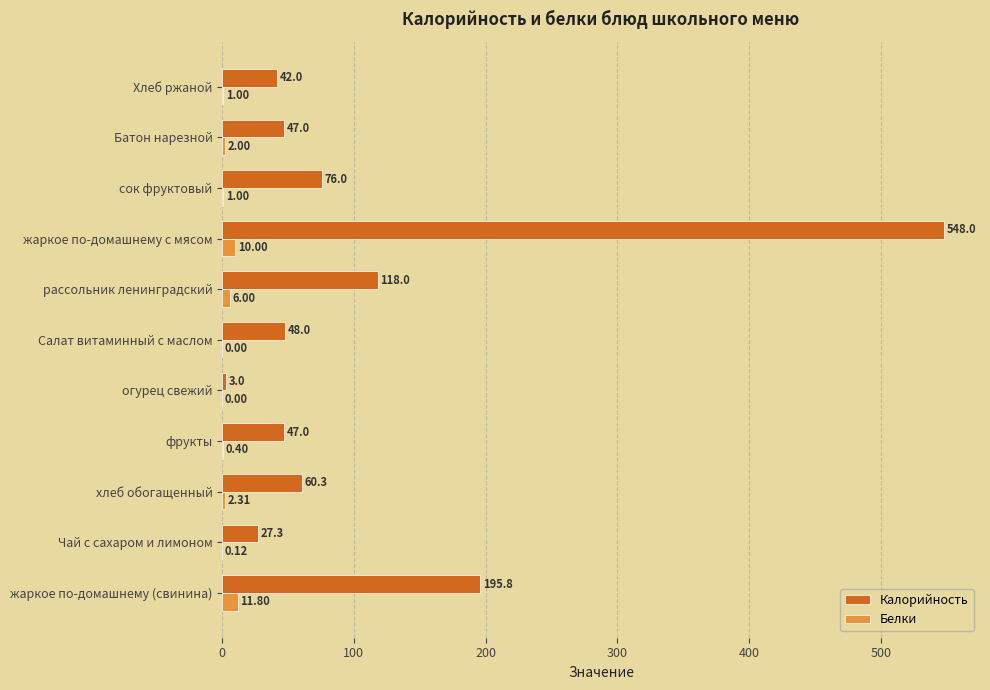

Which category has the highest value across all series?

жаркое по-домашнему с мясом